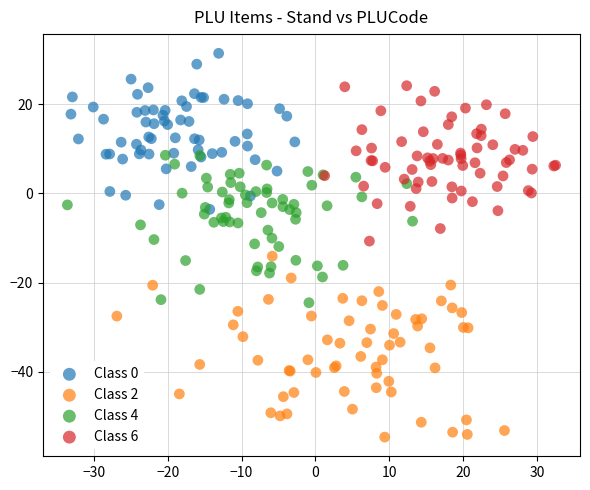

Which series has the widest spread of Y values?

Class 2